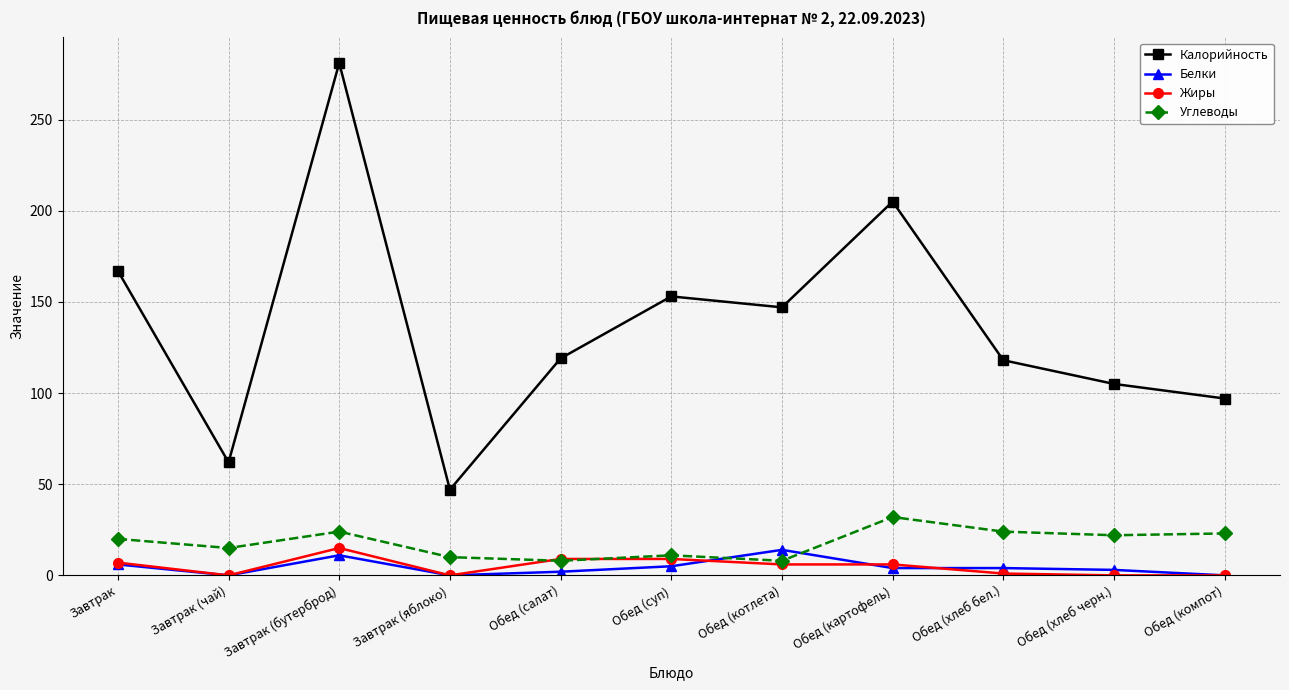

What is the total value across all series at Завтрак (яблоко)?

57